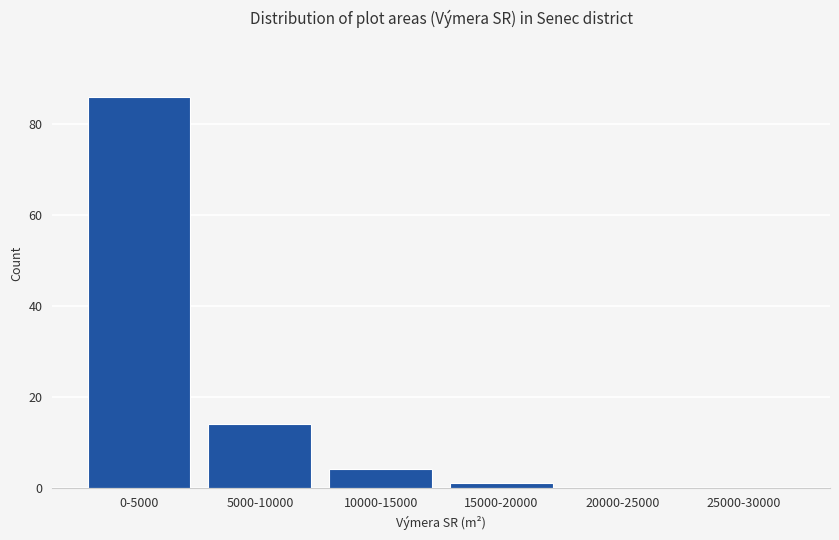

Reading right to left, list all the values displayed in this chart.

25000-30000=0	20000-25000=0	15000-20000=1	10000-15000=4	5000-10000=14	0-5000=86